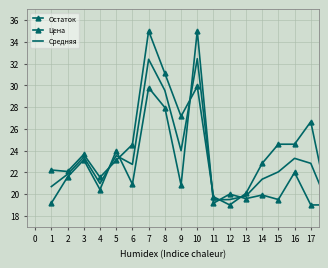

How many data points does each series have?

18